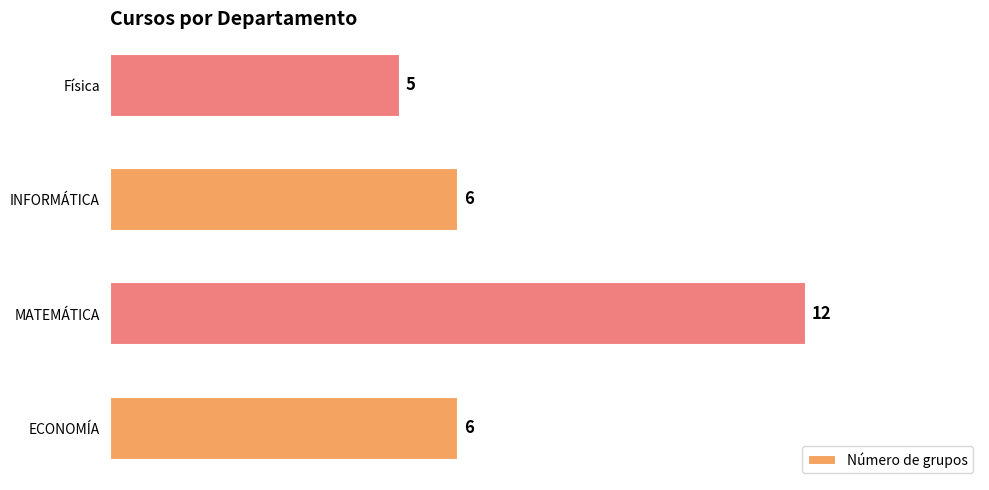

Reading bottom to top, transcribe all the data shown in this chart.

6	12	6	5